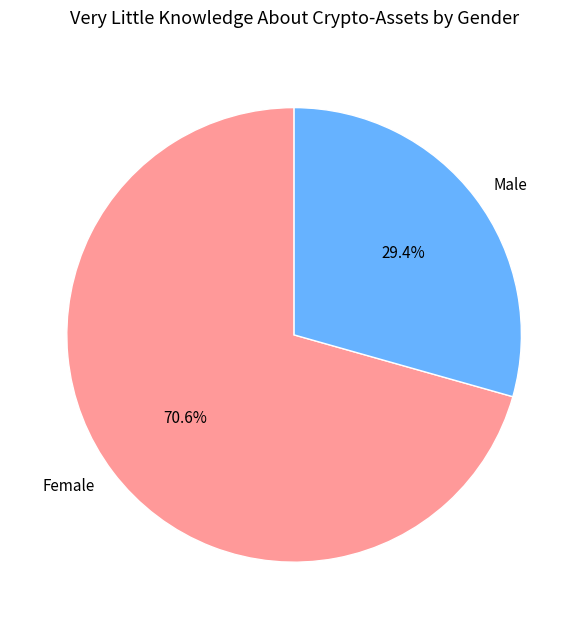

What is the smallest slice in the pie chart?

Male